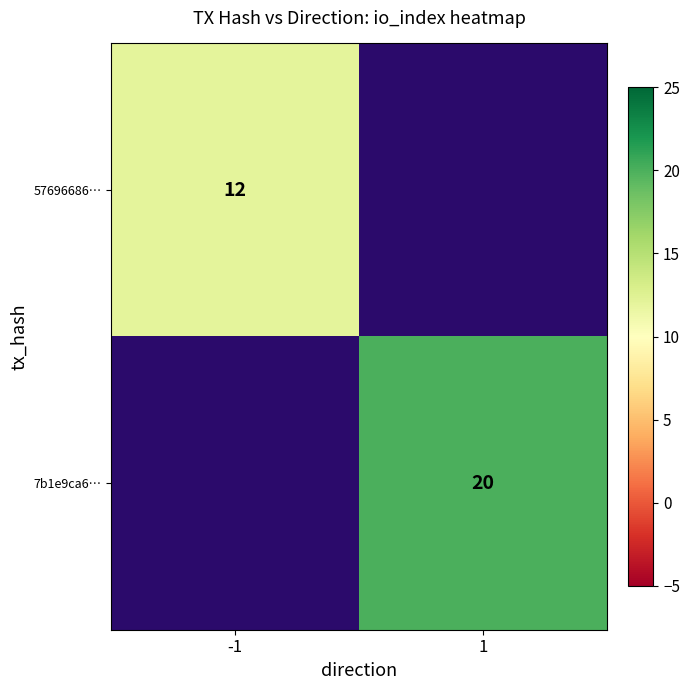

Between -1 and 1, which is larger?

1